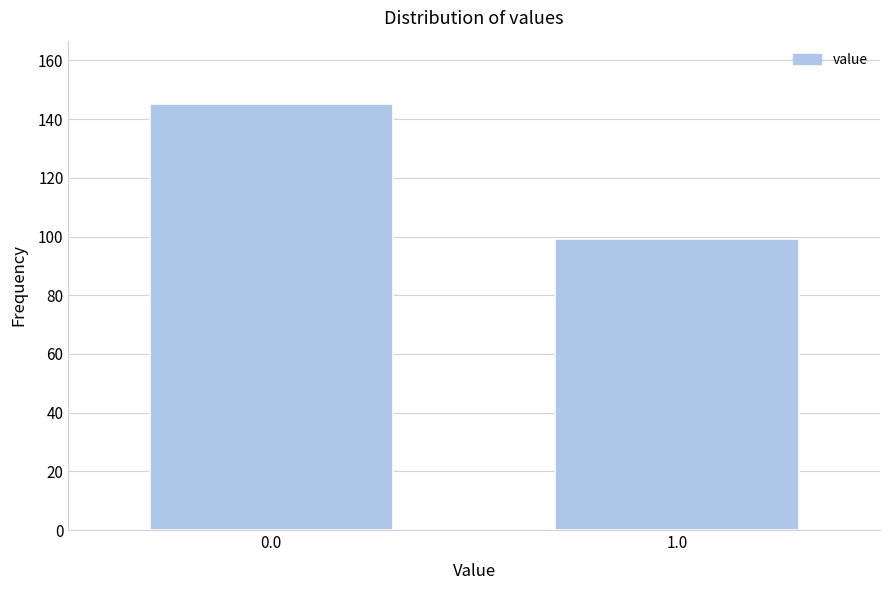

Reading left to right, list all the values displayed in this chart.

0.0=145	1.0=99